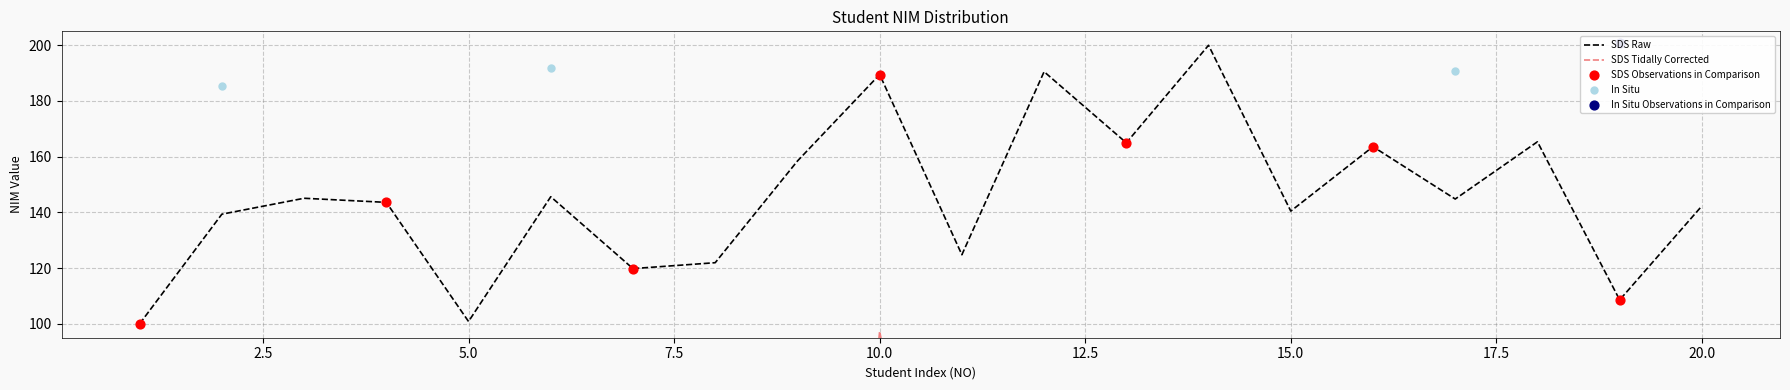

Which has a higher value, 2 or 8?

2